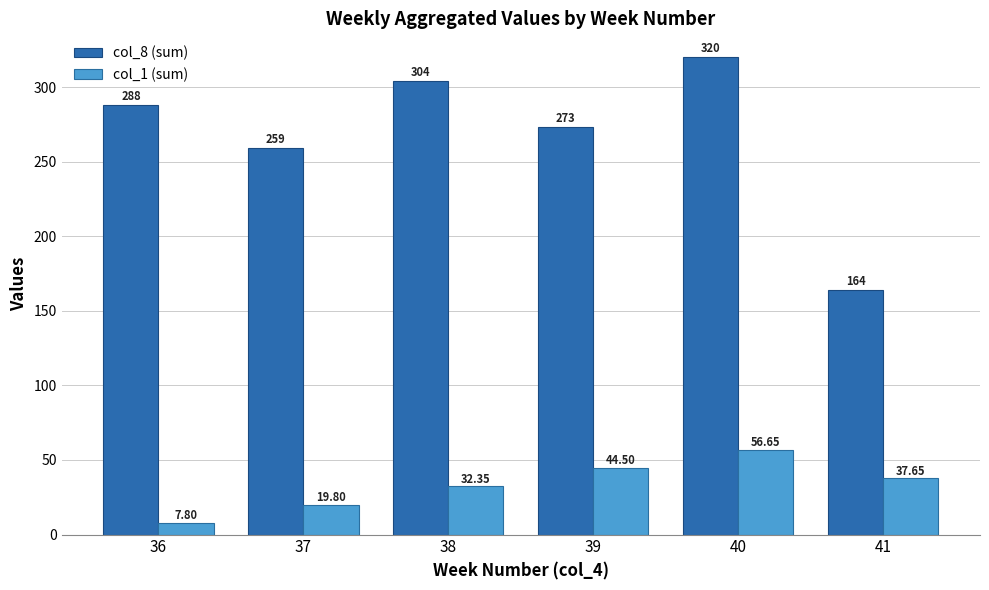

What is the average value of the col_8 (sum) series?

268.0